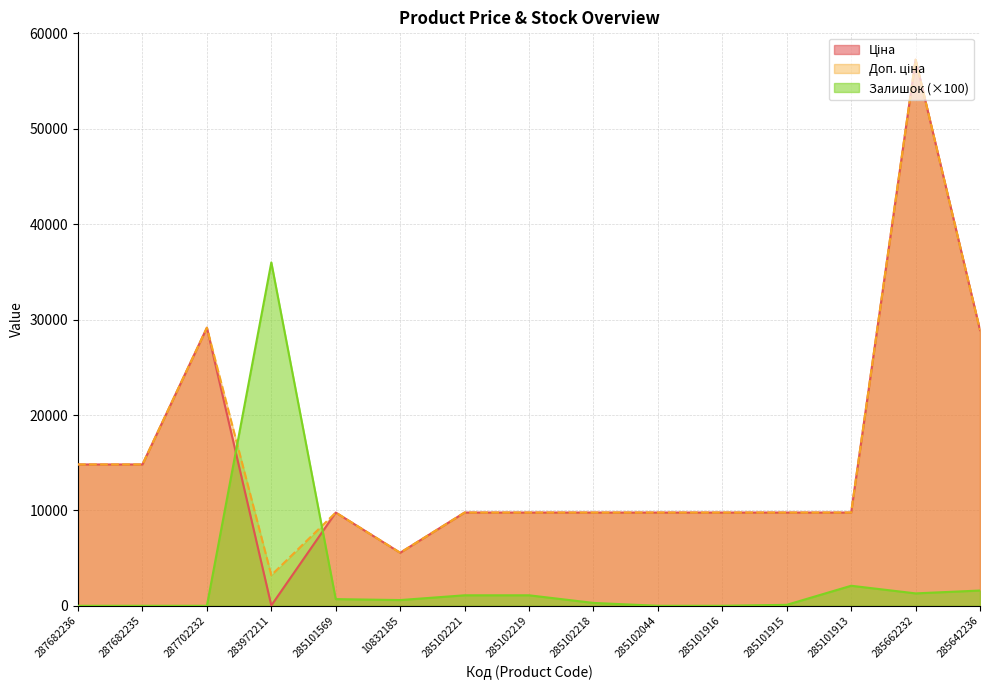

What is the label of the 3rd point from the right?

285101913